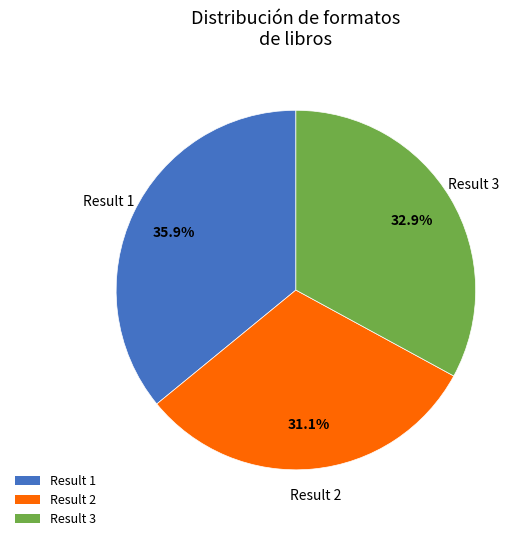

Is there any slice that represents more than half of the pie?

No